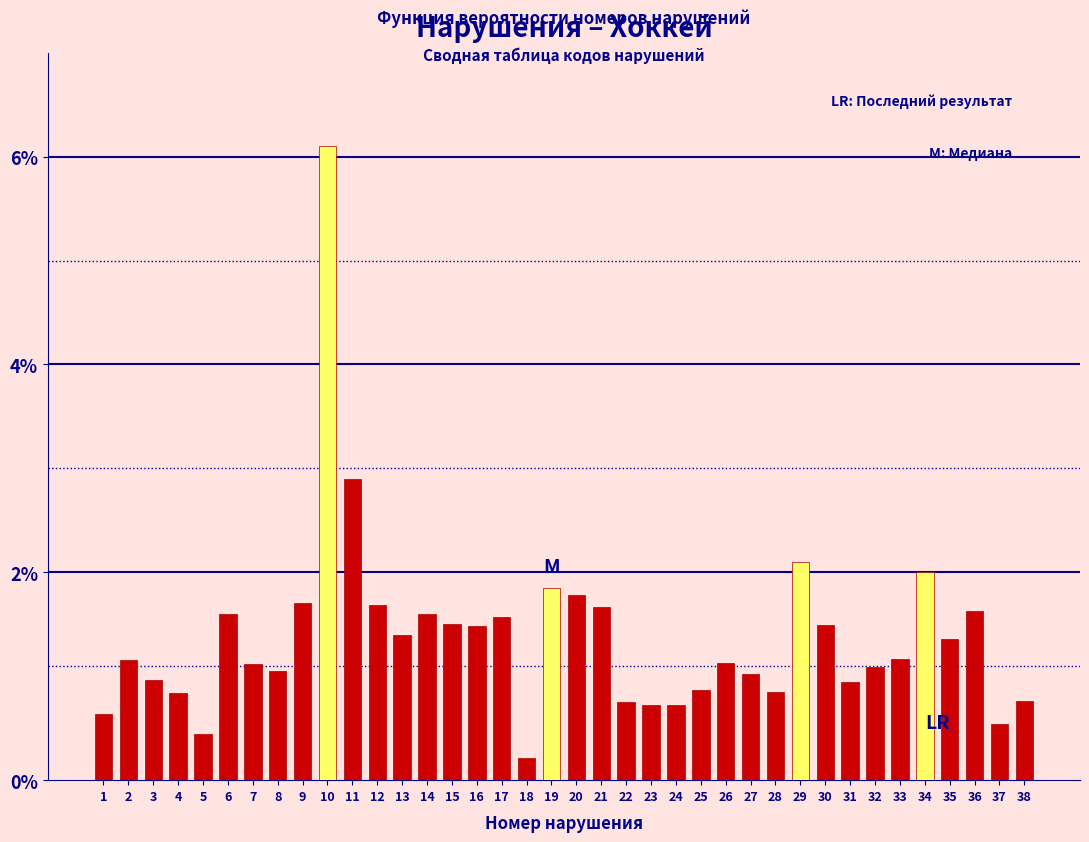

What is the value of the 31st bar from the left?

0.9